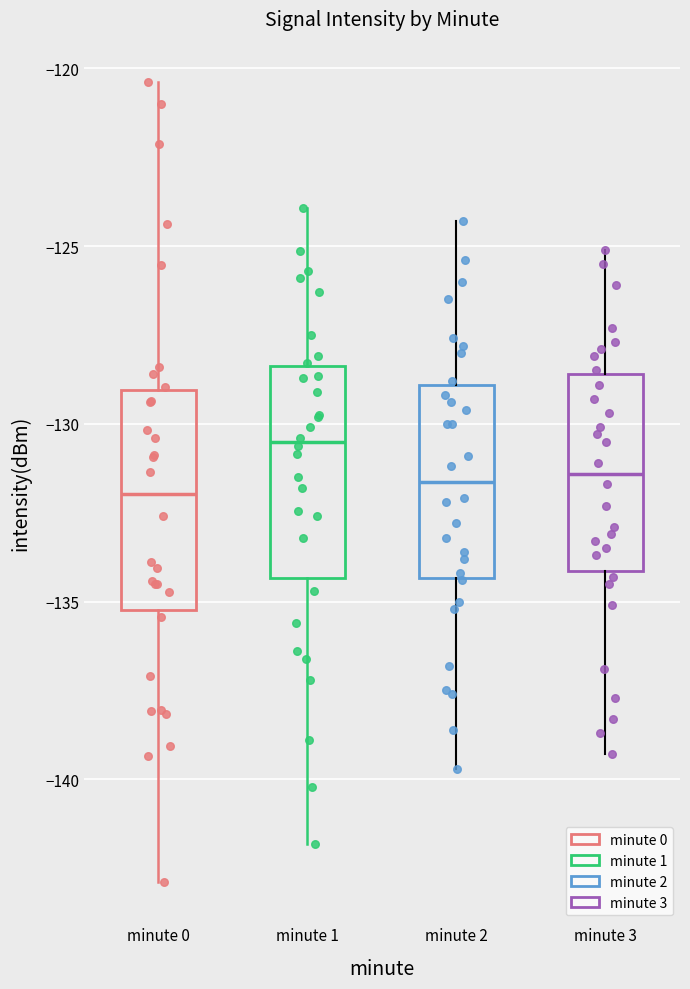

Reading left to right, transcribe this box plot: for each box, give where its median line is, the range the box spans, and where its two whiskers end, as read against the y-axis. The values are not printed on the chart, so give them approximately, as read against the axis.

minute 0: median -132.0, box -135.5 to -129.0, whiskers -143.0 to -120.5
minute 1: median -130.5, box -134.5 to -128.5, whiskers -142.0 to -124.0
minute 2: median -131.5, box -134.5 to -129.0, whiskers -139.5 to -124.5
minute 3: median -131.5, box -134.0 to -128.5, whiskers -139.5 to -125.0